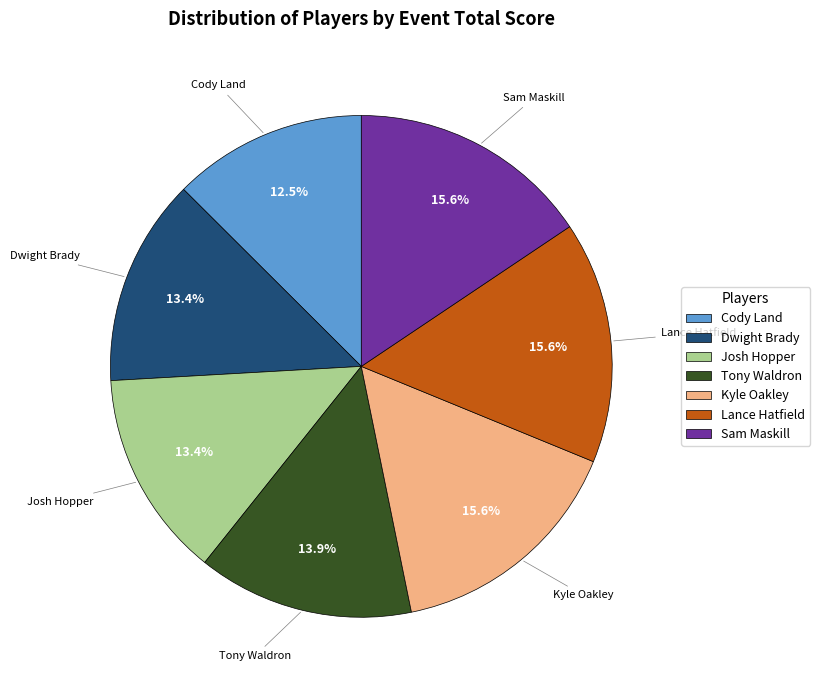

How much of the chart is everything except Josh Hopper?

86.6%